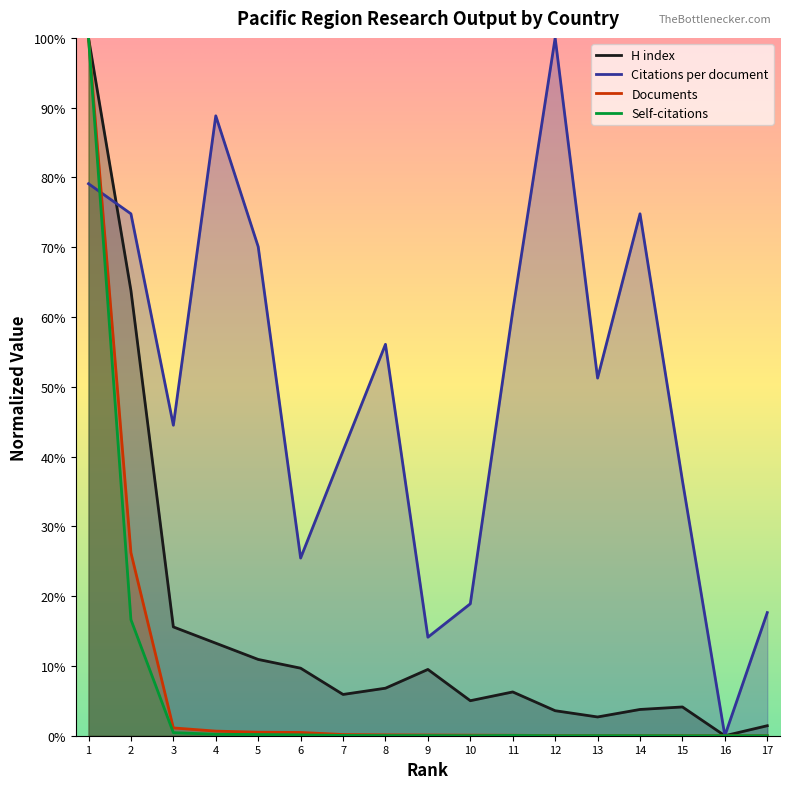

What are all the series names shown in the legend?

H index, Citations per document, Documents, Self-citations